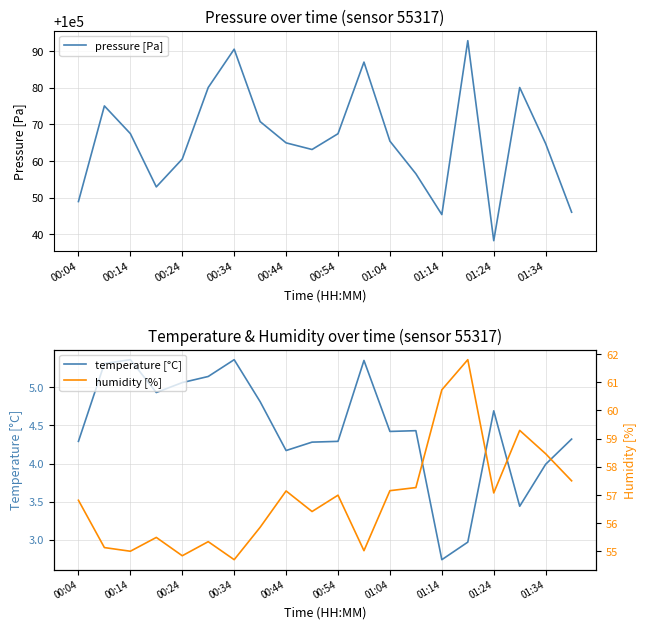

How many lines are shown in the chart?

3